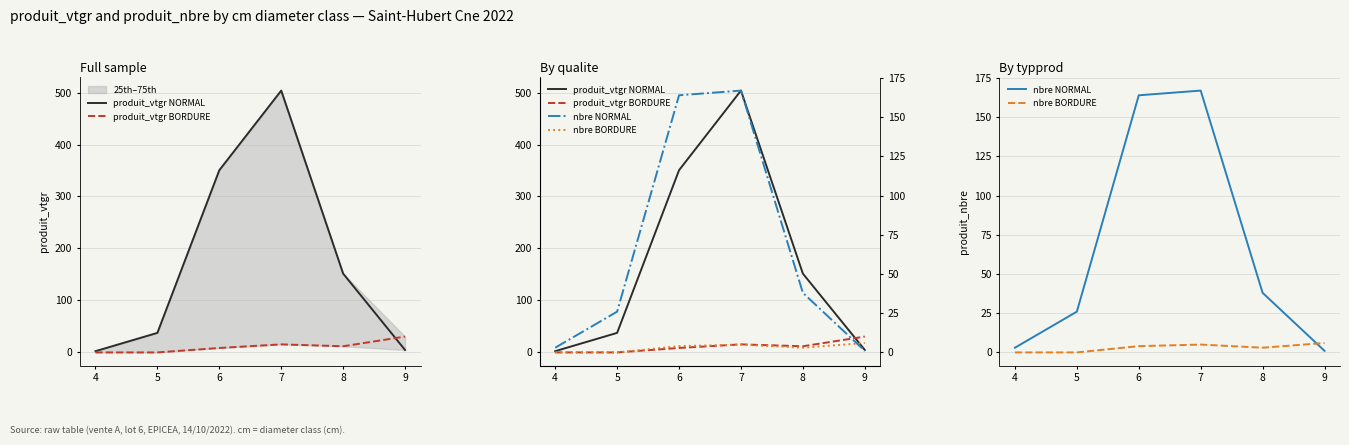

At which label is produit_vtgr BORDURE closest to 15?

7